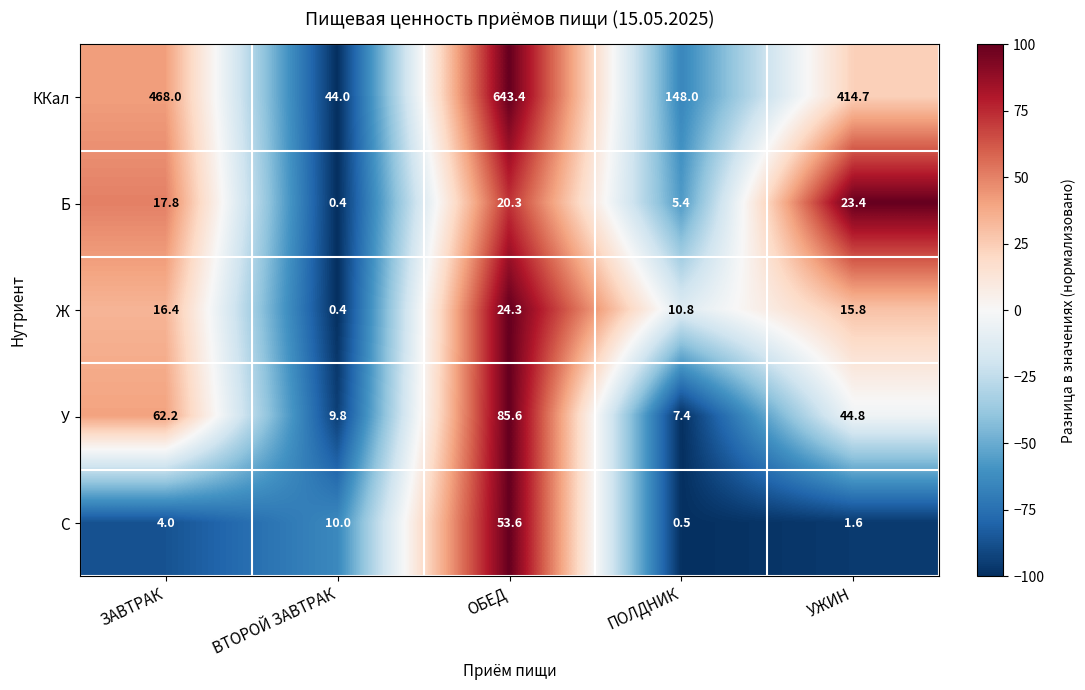

What is the spread (max minus min) of values at ЗАВТРАК?

464.0